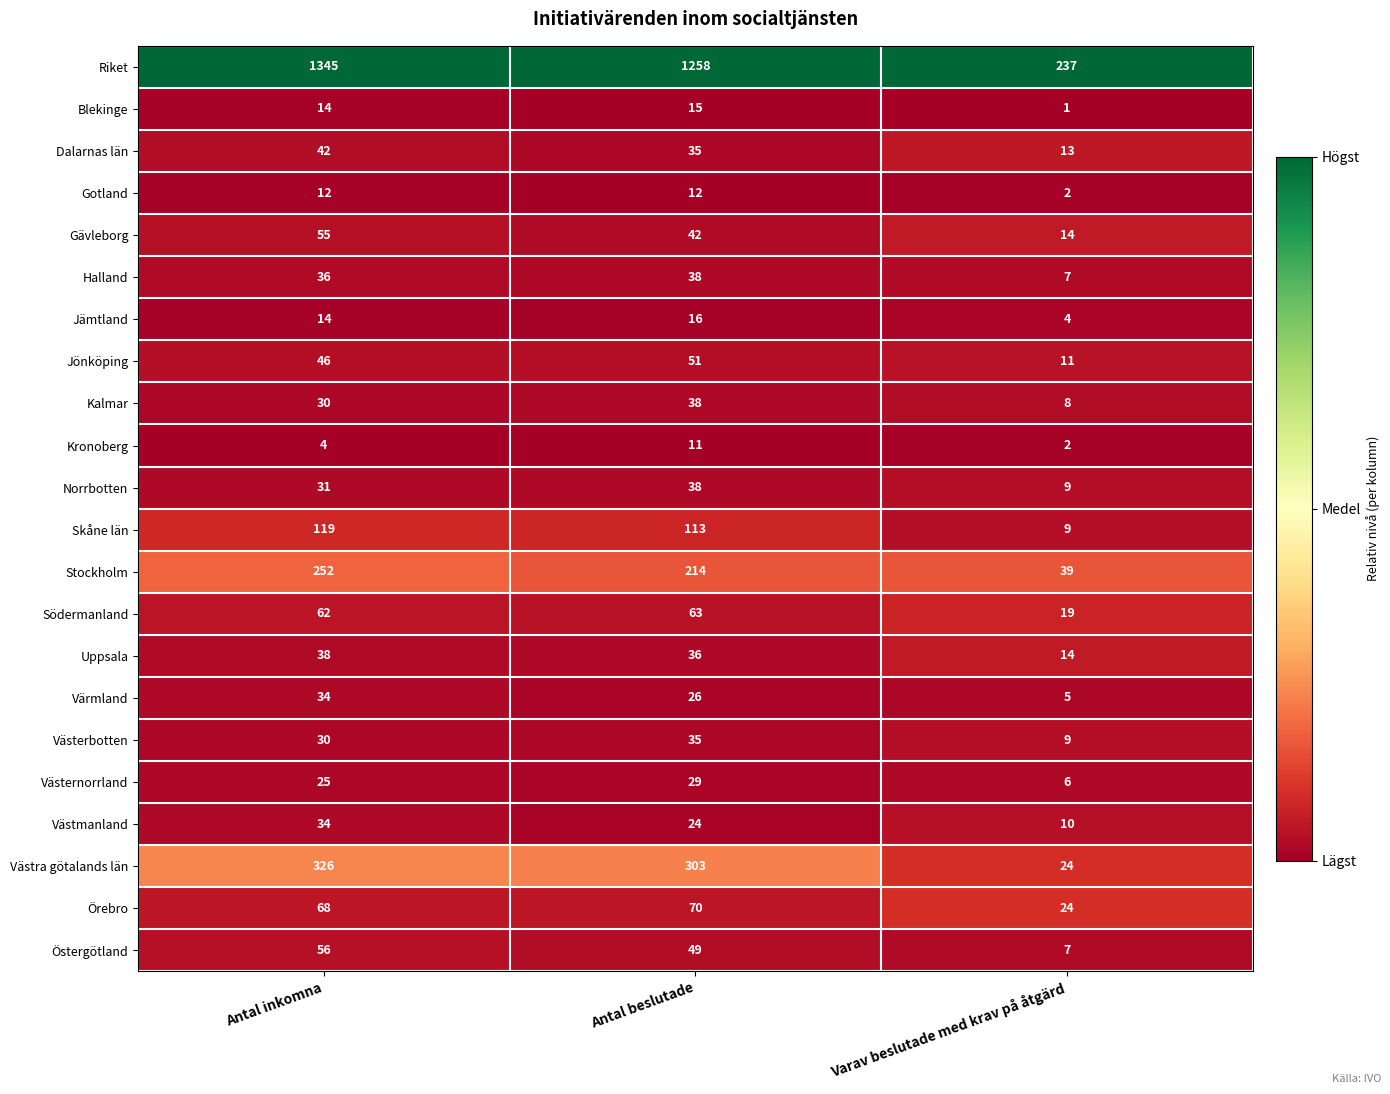

How many Jönköping values are between 11 and 51?

3